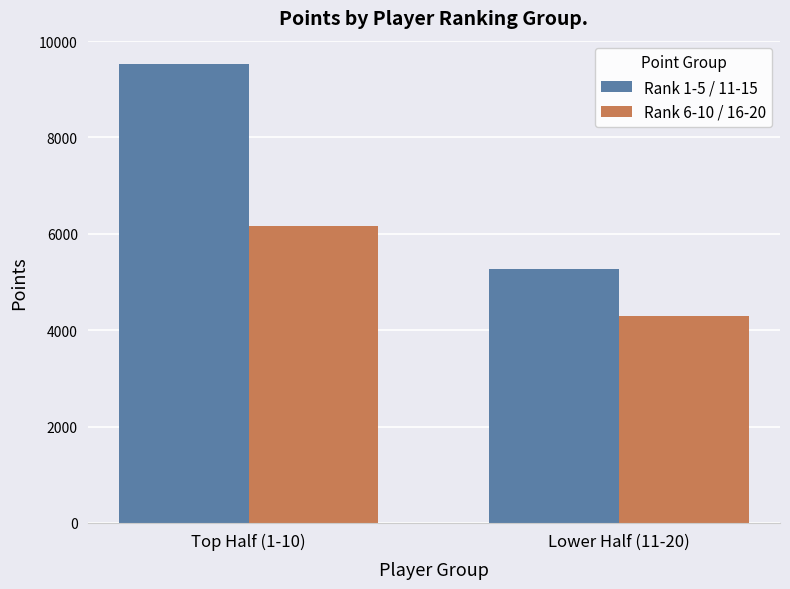

At how many categories does at least one series exceed 5476?

1